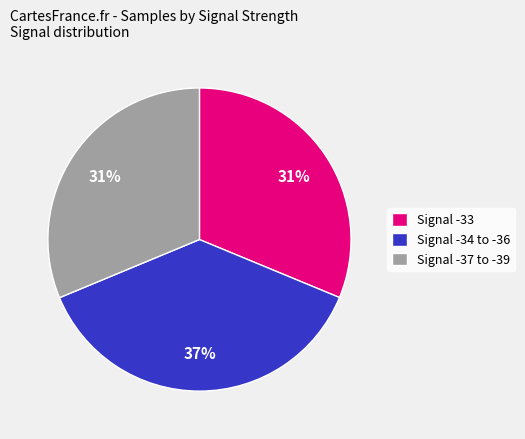

How many segments does this pie chart have?

3